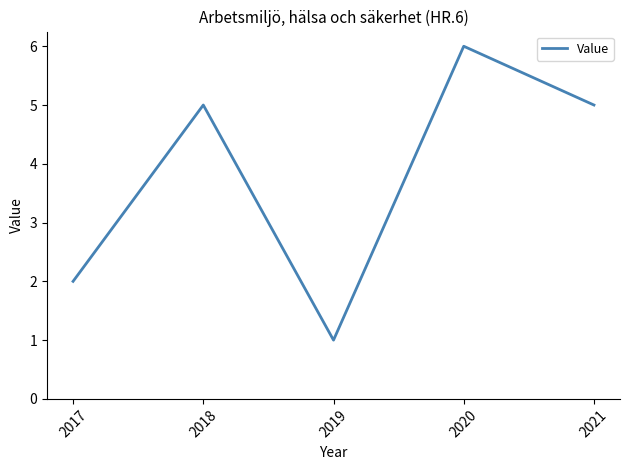

How many distinct data groups are displayed?

1